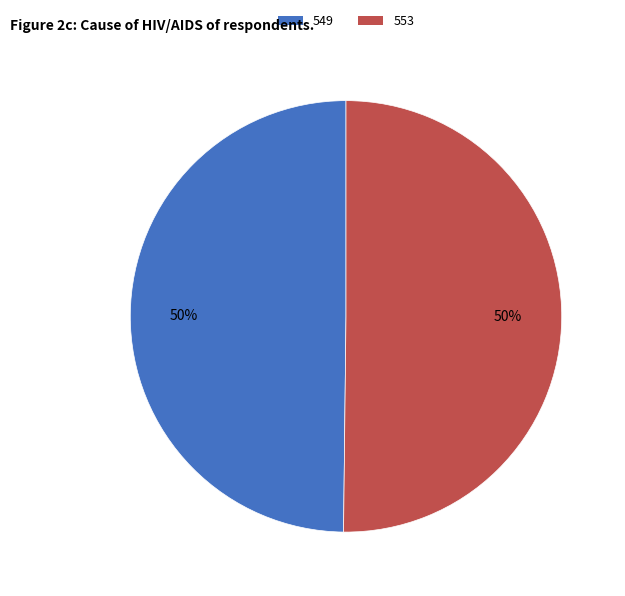

To the nearest percent, what is the average slice percentage?

50%